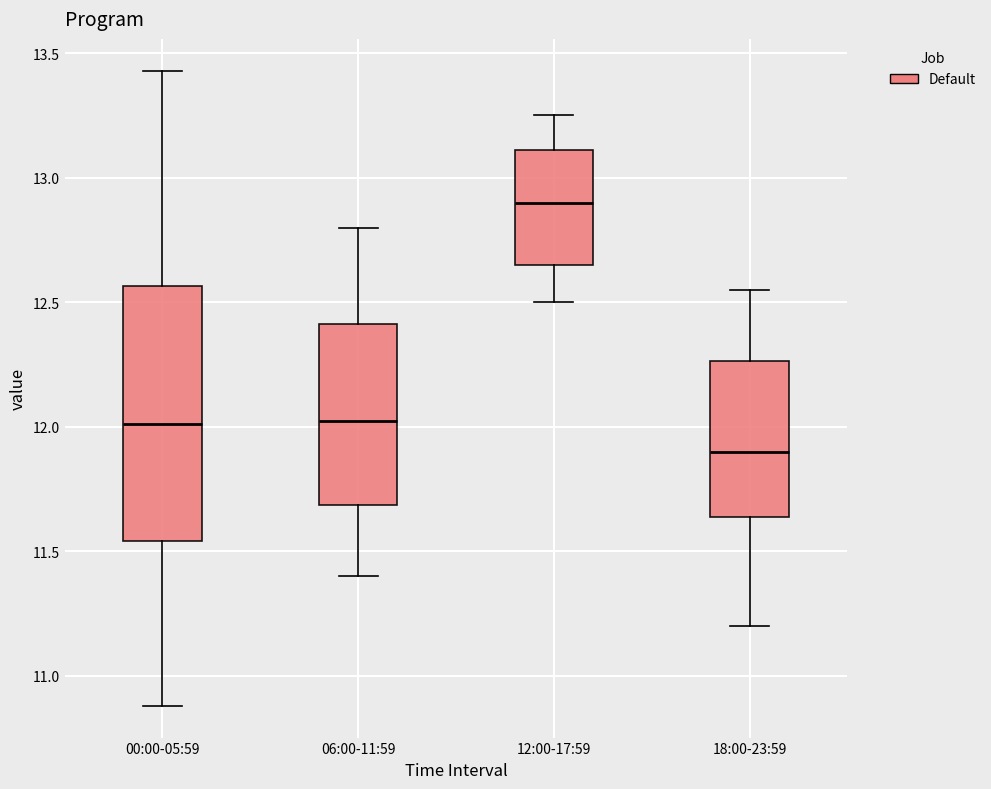

Comparing the boxes themselves (not the whiskers), which one is the tallest?

00:00-05:59